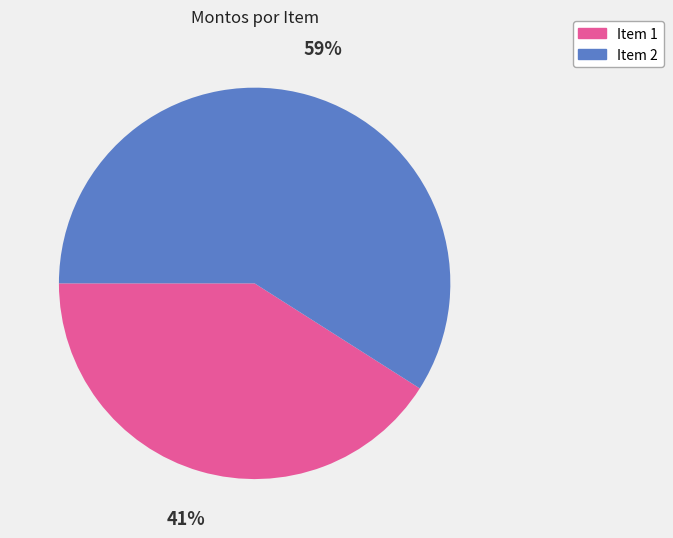

True or false: Item 1 accounts for 41% of the total.

True